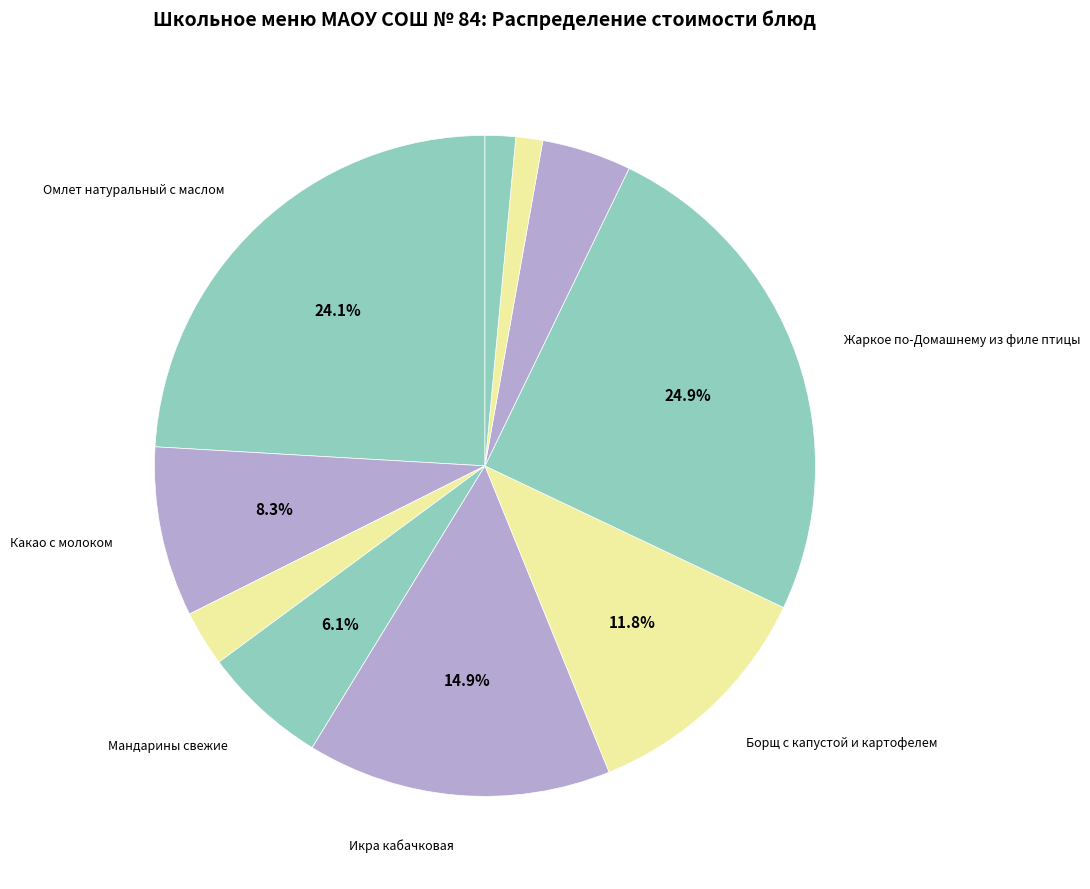

Which category has the biggest portion of the pie?

Жаркое по-Домашнему из филе птицы